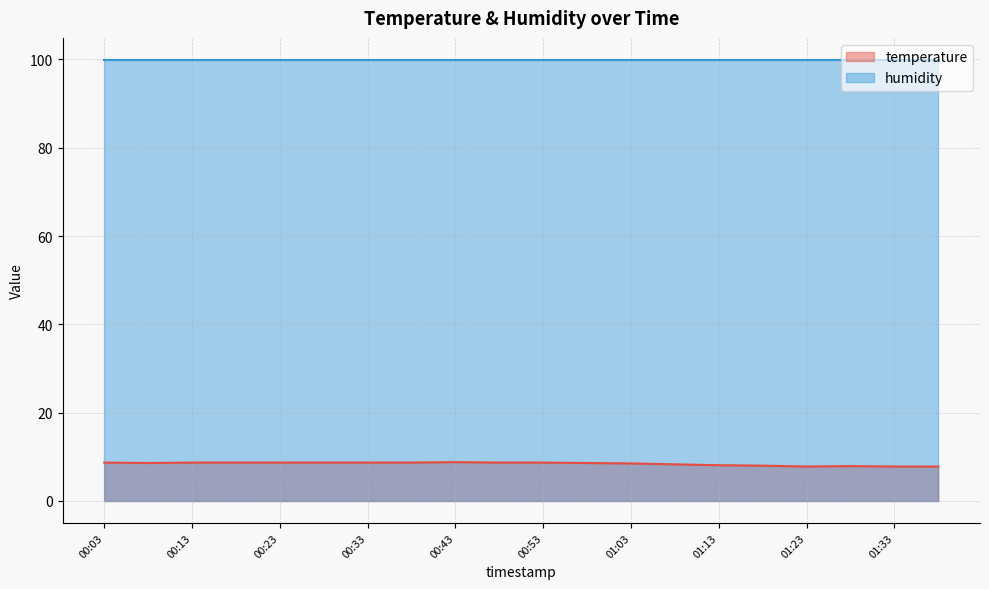

What is the smallest value displayed?

7.8